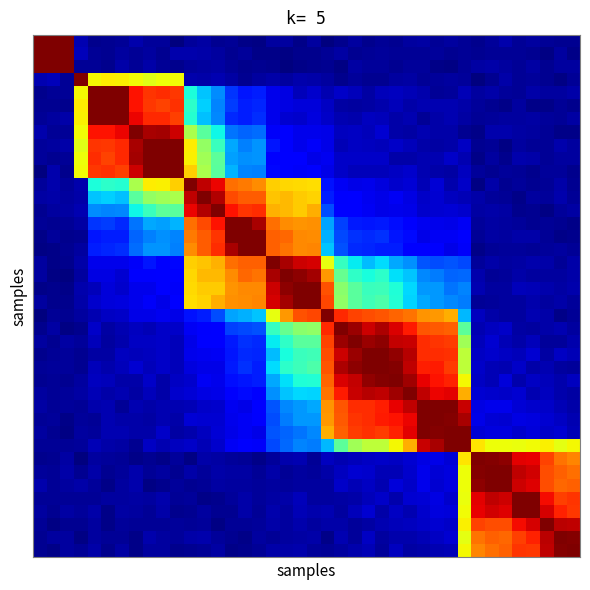

How many data points does each series have?

40